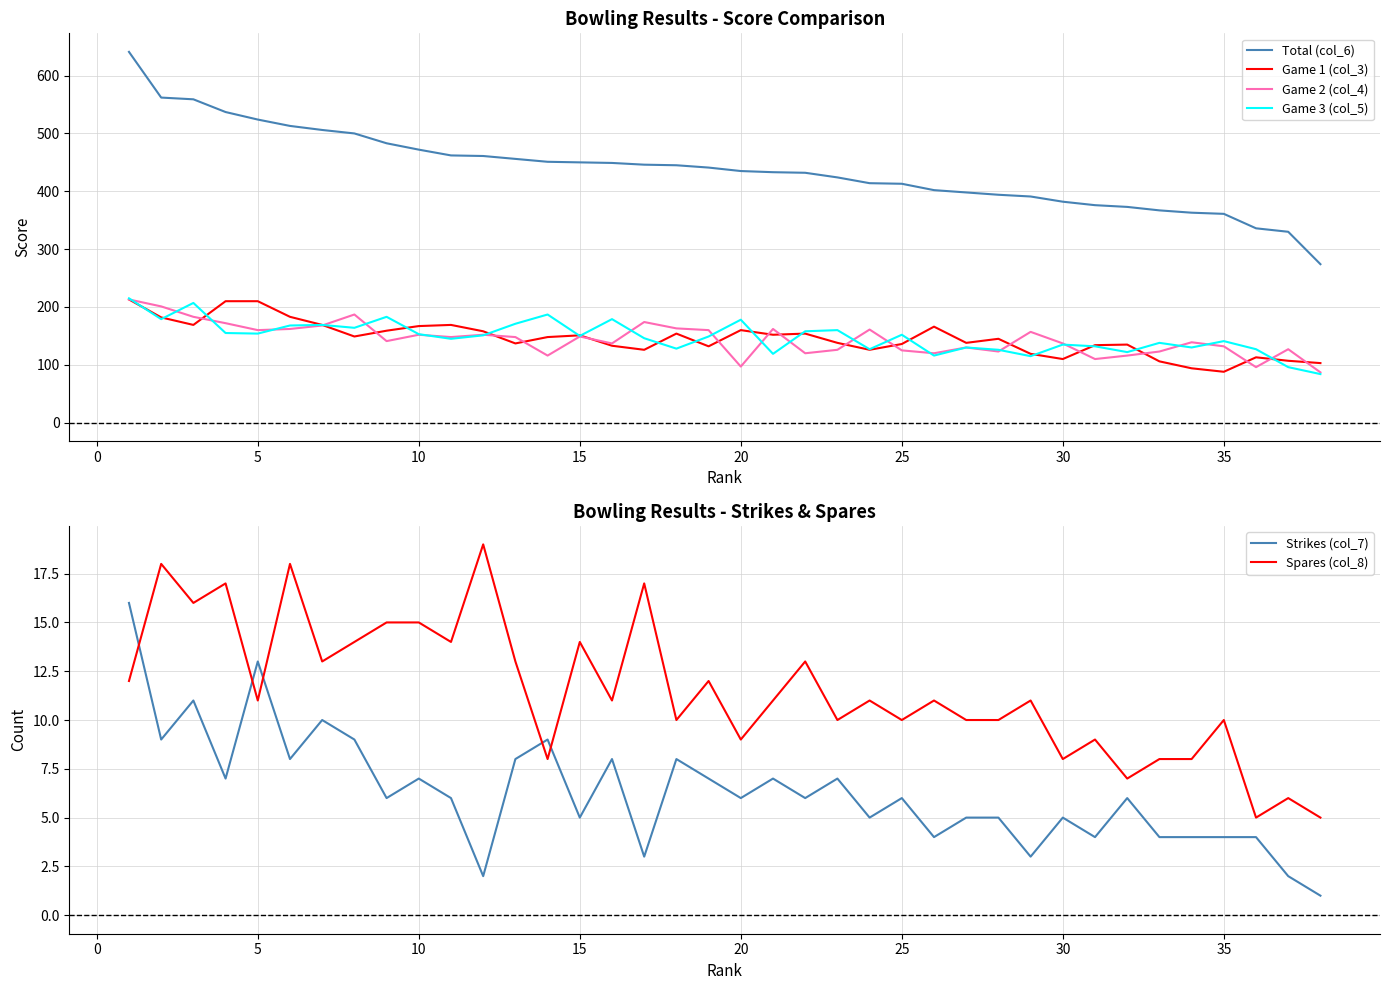

Is it true that Game 3 (col_5) equals 276 at 20?

False